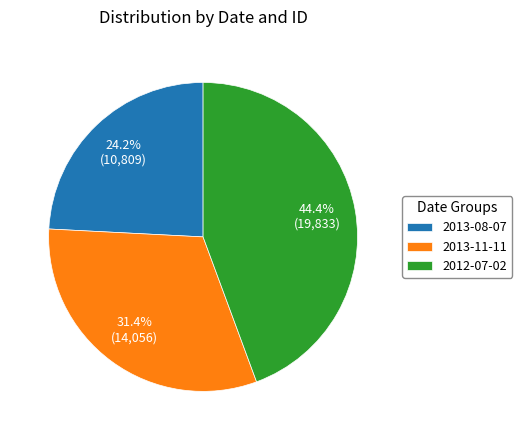

Which category has the biggest portion of the pie?

2012-07-02